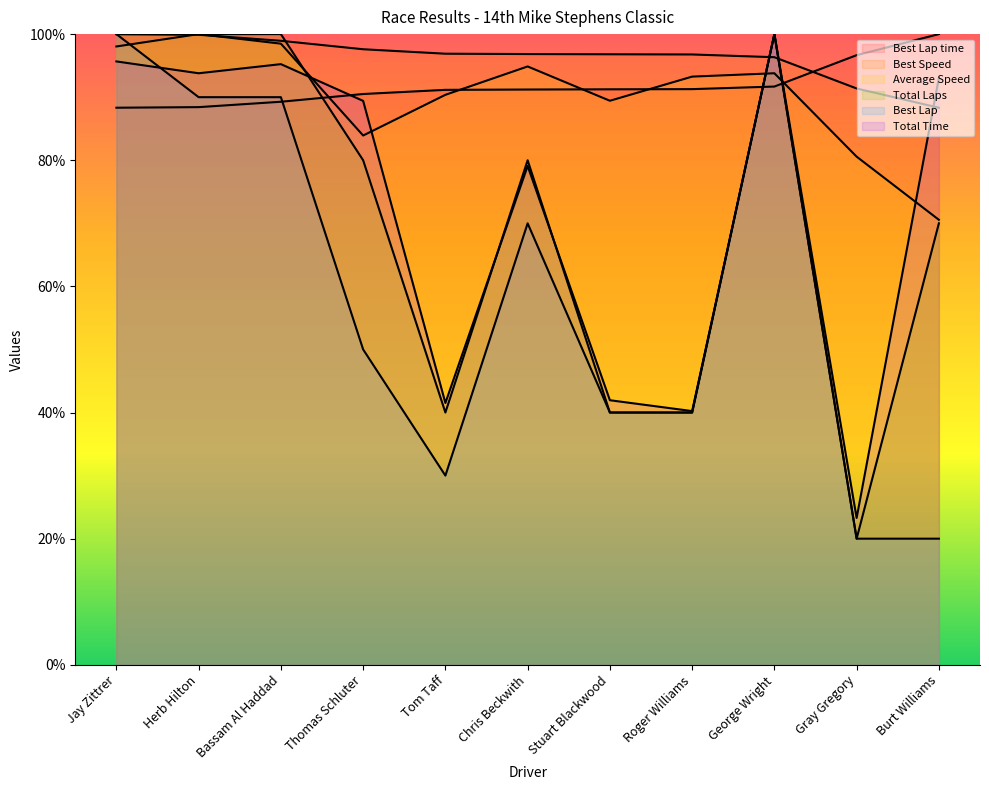

What are all the series names shown in the legend?

Total Laps, Total Time, Best Lap time, Best Speed, Best Lap, Average Speed